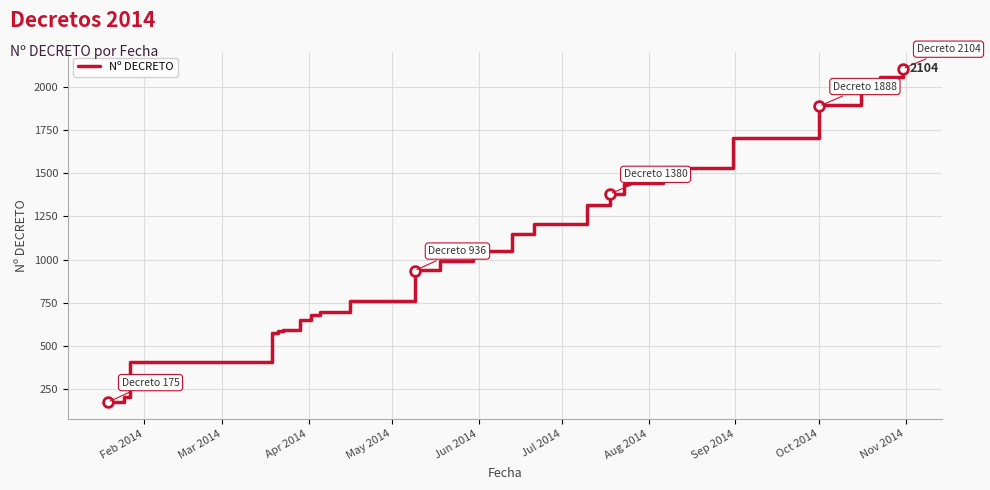

What is the minimum value shown in the chart?

175